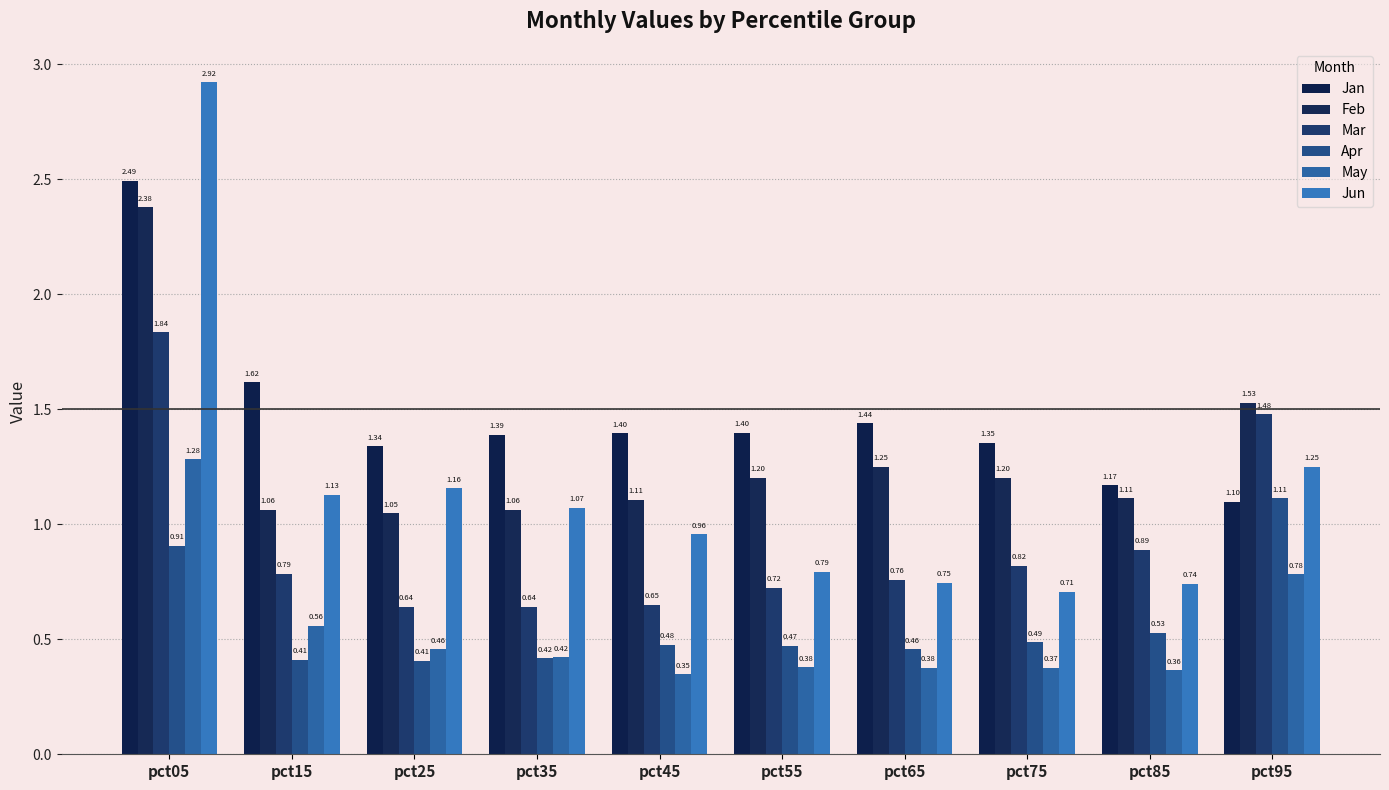

Reading left to right, what are all the values shown in this chart?

Jan: 2.5	1.6	1.3	1.4	1.4	1.4	1.4	1.4	1.2	1.1
Feb: 2.4	1.1	1.0	1.1	1.1	1.2	1.2	1.2	1.1	1.5
Mar: 1.8	0.8	0.6	0.6	0.6	0.7	0.8	0.8	0.9	1.5
Apr: 0.9	0.4	0.4	0.4	0.5	0.5	0.5	0.5	0.5	1.1
May: 1.3	0.6	0.5	0.4	0.3	0.4	0.4	0.4	0.4	0.8
Jun: 2.9	1.1	1.2	1.1	1.0	0.8	0.7	0.7	0.7	1.3